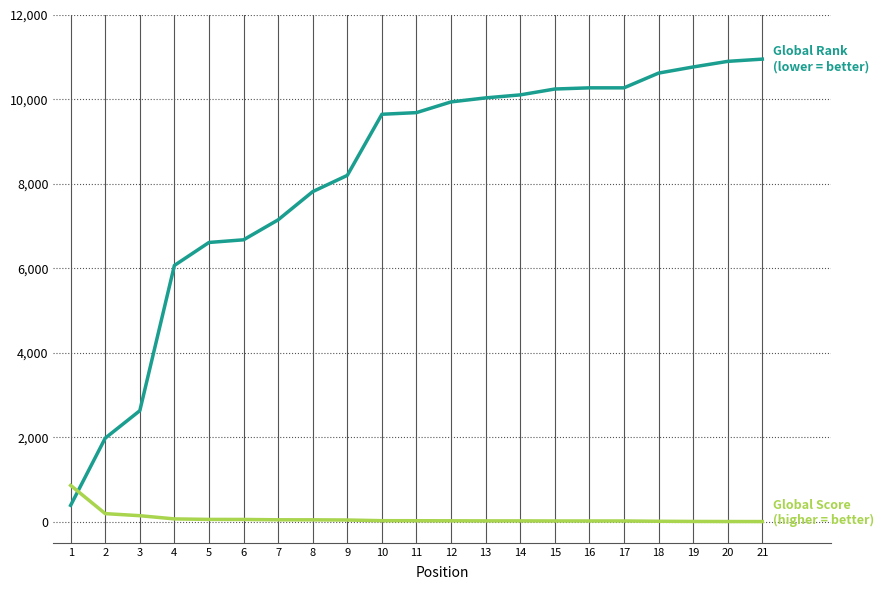

What is the maximum value shown in the chart?

10955